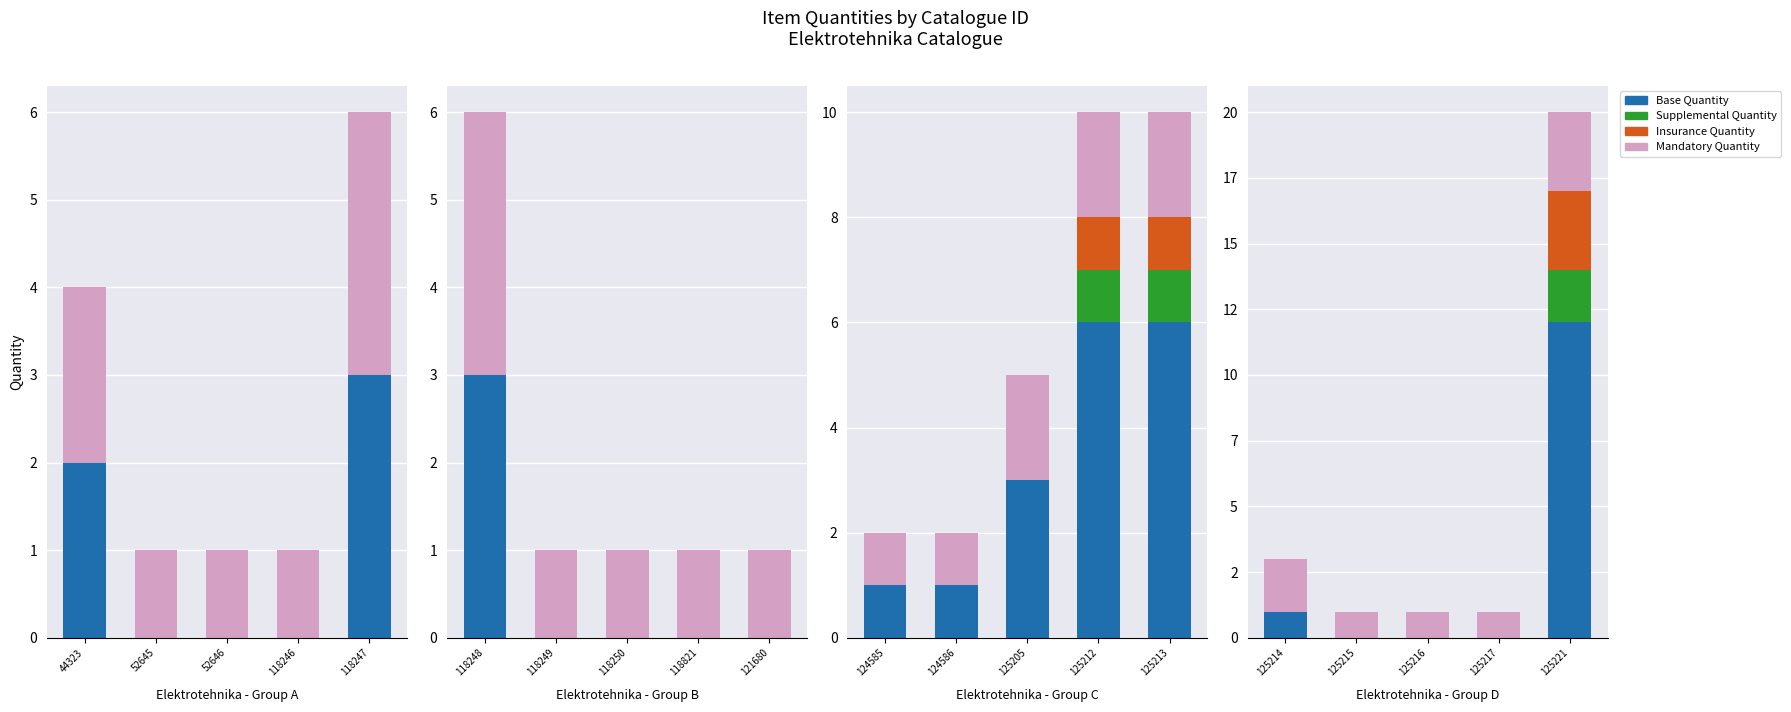

Is the value of Quantity - Mandatory at 125221 greater than the value of Quantity - Supplemental at 125217?

Yes